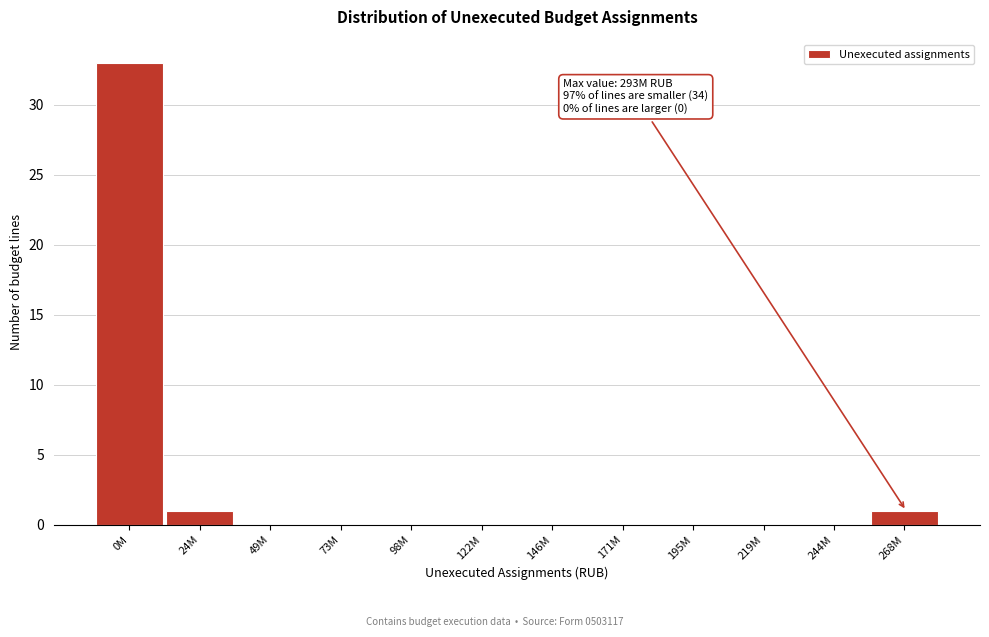

Reading left to right, extract all data points from this chart.

0M=33	24M=1	49M=0	73M=0	98M=0	122M=0	146M=0	171M=0	195M=0	219M=0	244M=0	268M=1